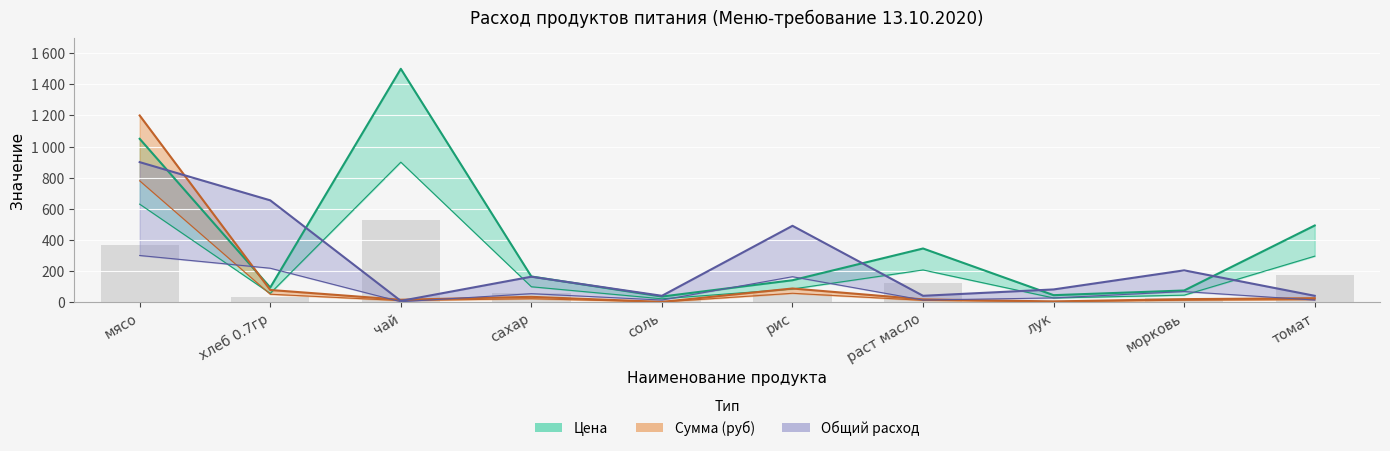

How many series are shown in this chart?

4